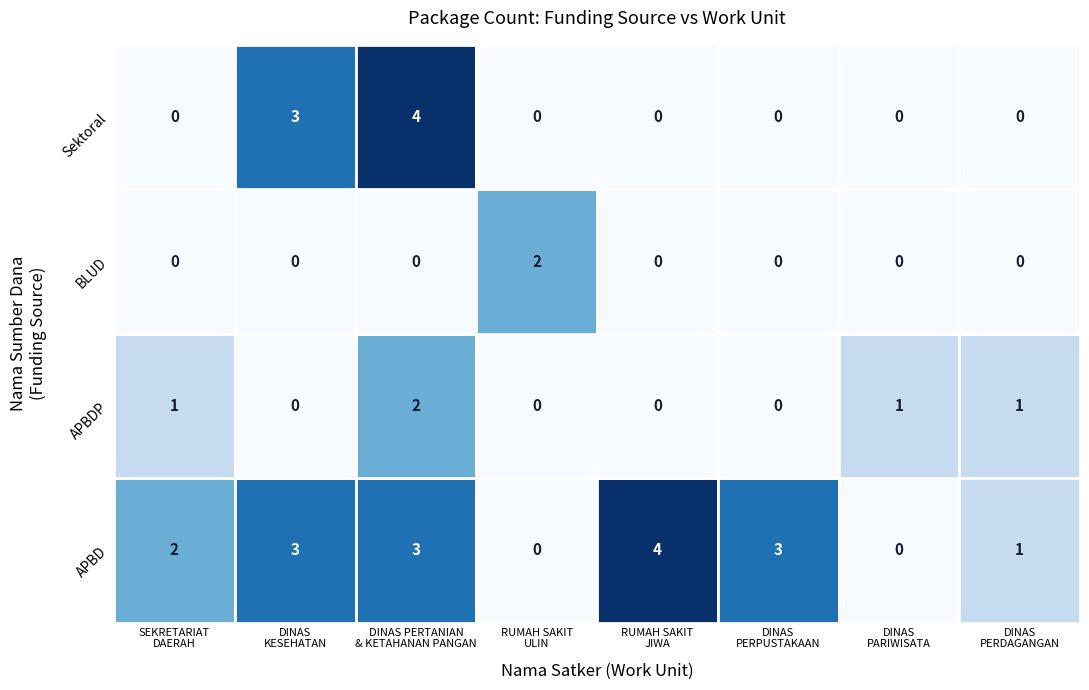

What is the sum of all Sektoral values?

7